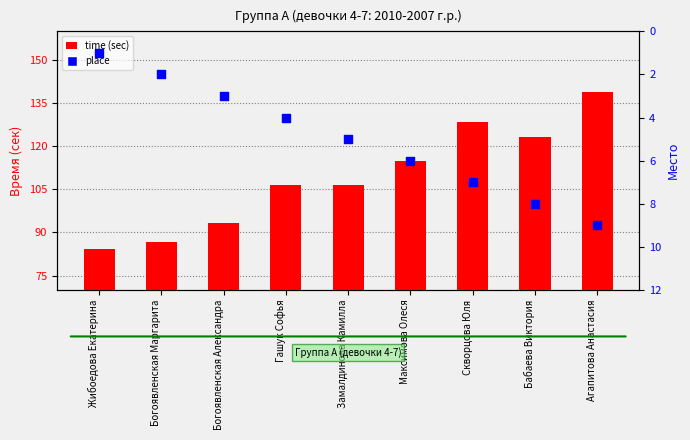

What are all the series names shown in the legend?

time (sec), place